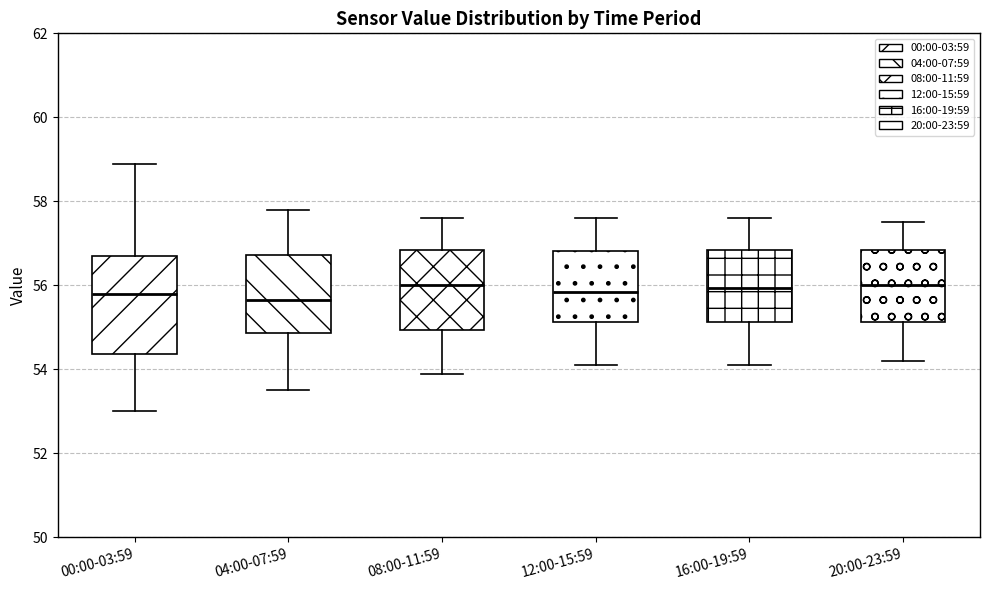

Reading left to right, read every box against the y-axis: the position of its median line, the range the box covers, and the ends of its whiskers. The values are not printed on the chart, so give them approximately, as read against the axis.

00:00-03:59: median 55.8, box 54.4 to 56.8, whiskers 53.0 to 59.0
04:00-07:59: median 55.6, box 54.8 to 56.8, whiskers 53.6 to 57.8
08:00-11:59: median 56.0, box 55.0 to 56.8, whiskers 54.0 to 57.6
12:00-15:59: median 55.8, box 55.2 to 56.8, whiskers 54.2 to 57.6
16:00-19:59: median 56.0, box 55.2 to 56.8, whiskers 54.2 to 57.6
20:00-23:59: median 56.0, box 55.2 to 56.8, whiskers 54.2 to 57.6